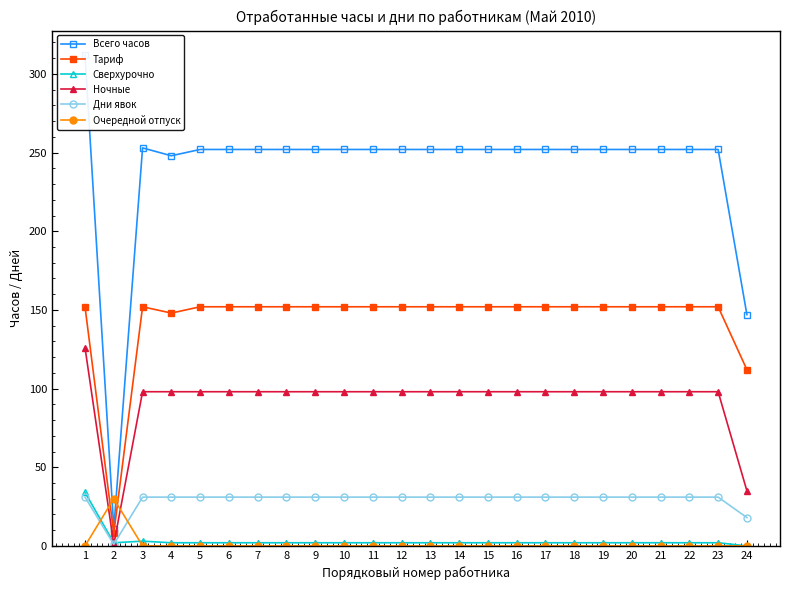

What is the average value of the Дни явок series?

29